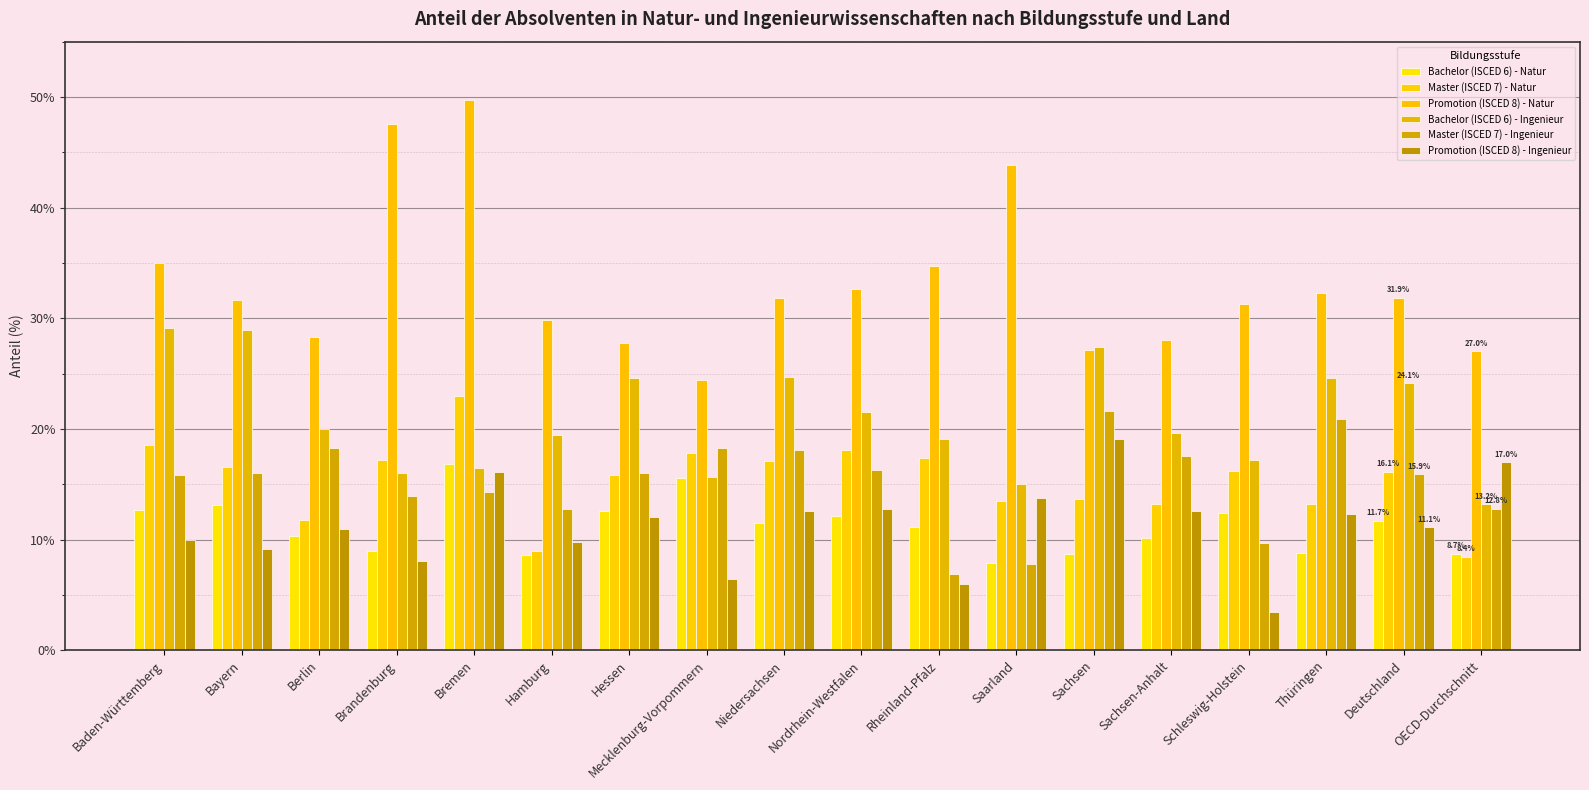

Reading left to right, list all the values displayed in this chart.

Bachelor (ISCED 6) - Natur: 12.6	13.1	10.3	9.0	16.8	8.6	12.6	15.6	11.5	12.1	11.2	7.9	8.7	10.2	12.4	8.7	11.7	8.7
Master (ISCED 7) - Natur: 18.5	16.6	11.8	17.2	22.9	9.0	15.8	17.8	17.1	18.1	17.3	13.5	13.6	13.2	16.2	13.2	16.1	8.4
Promotion (ISCED 8) - Natur: 35.0	31.7	28.3	47.6	49.7	29.9	27.8	24.4	31.8	32.6	34.7	43.8	27.1	28.1	31.3	32.3	31.9	27.0
Bachelor (ISCED 6) - Ingenieur: 29.2	28.9	20.0	16.0	16.5	19.4	24.6	15.7	24.7	21.6	19.1	15.0	27.4	19.7	17.2	24.6	24.1	13.2
Master (ISCED 7) - Ingenieur: 15.9	16.0	18.3	13.9	14.3	12.7	16.1	18.2	18.1	16.3	6.9	7.8	21.7	17.5	9.7	20.9	15.9	12.8
Promotion (ISCED 8) - Ingenieur: 10.0	9.2	11.0	8.0	16.1	9.8	12.1	6.4	12.5	12.7	6.0	13.8	19.1	12.6	3.5	12.3	11.1	17.0